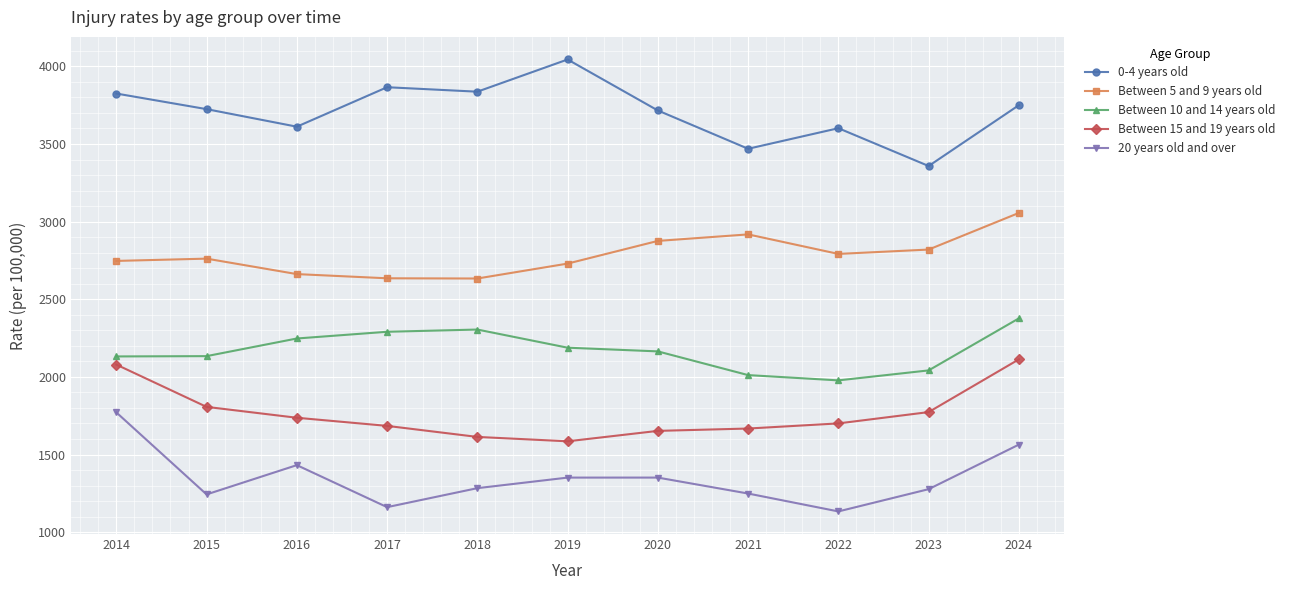

Where is 20 years old and over nearest to the value 1452?

2016